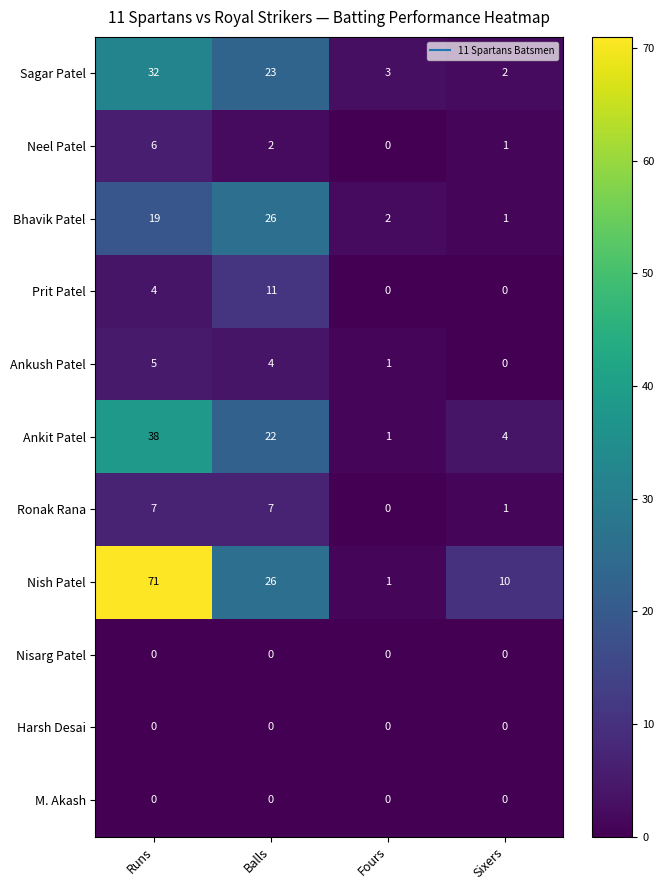

Which category has the lowest value in the Ankit Patel series?

Fours